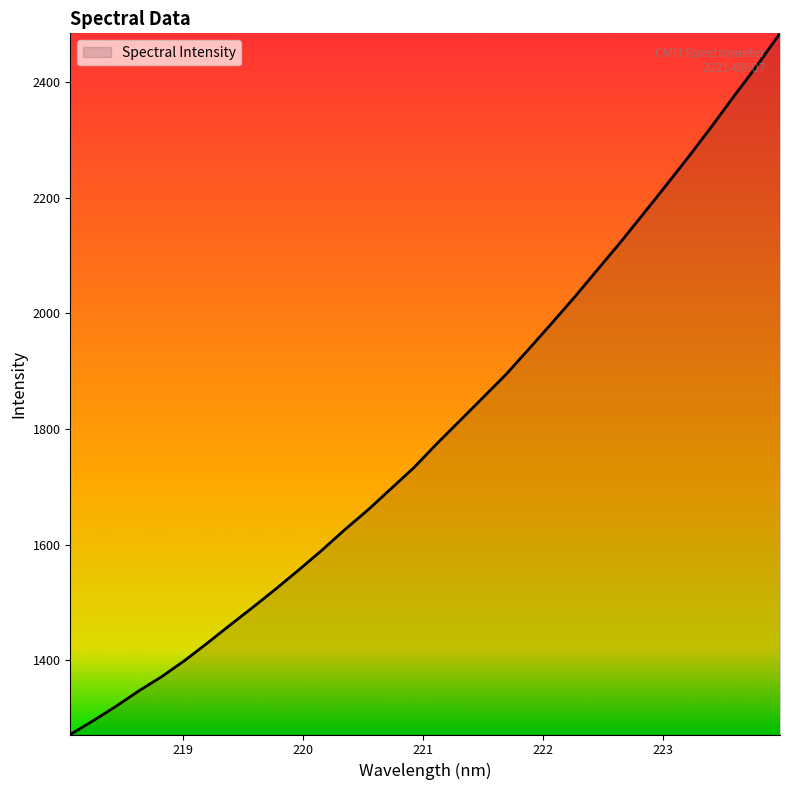

What is the difference between the maximum and minimum values?

1212.2